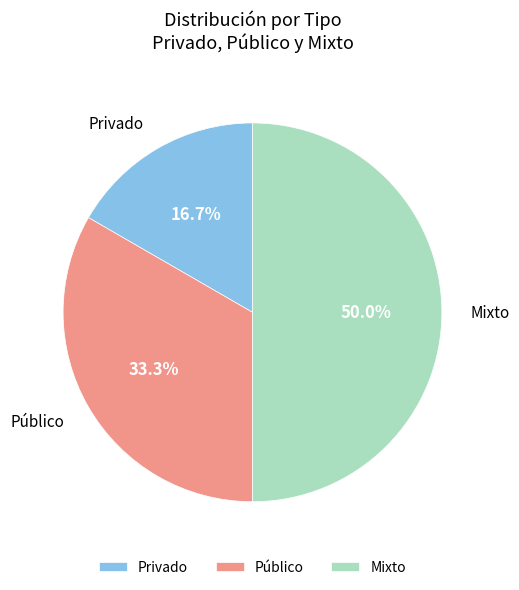

True or false: Privado accounts for 17% of the total.

True